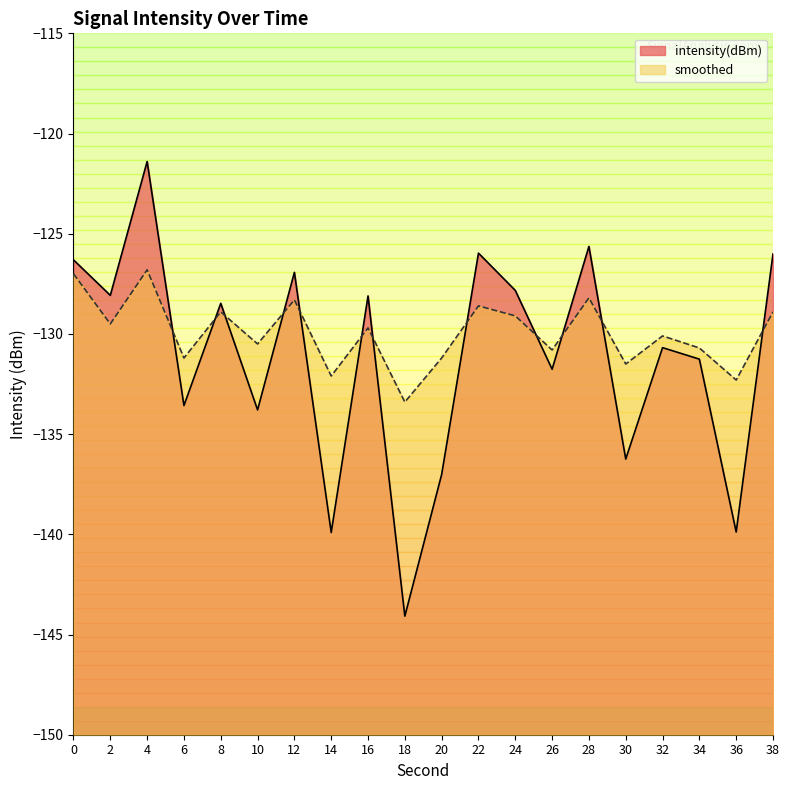

What is the highest value of the smoothed series?

-126.8